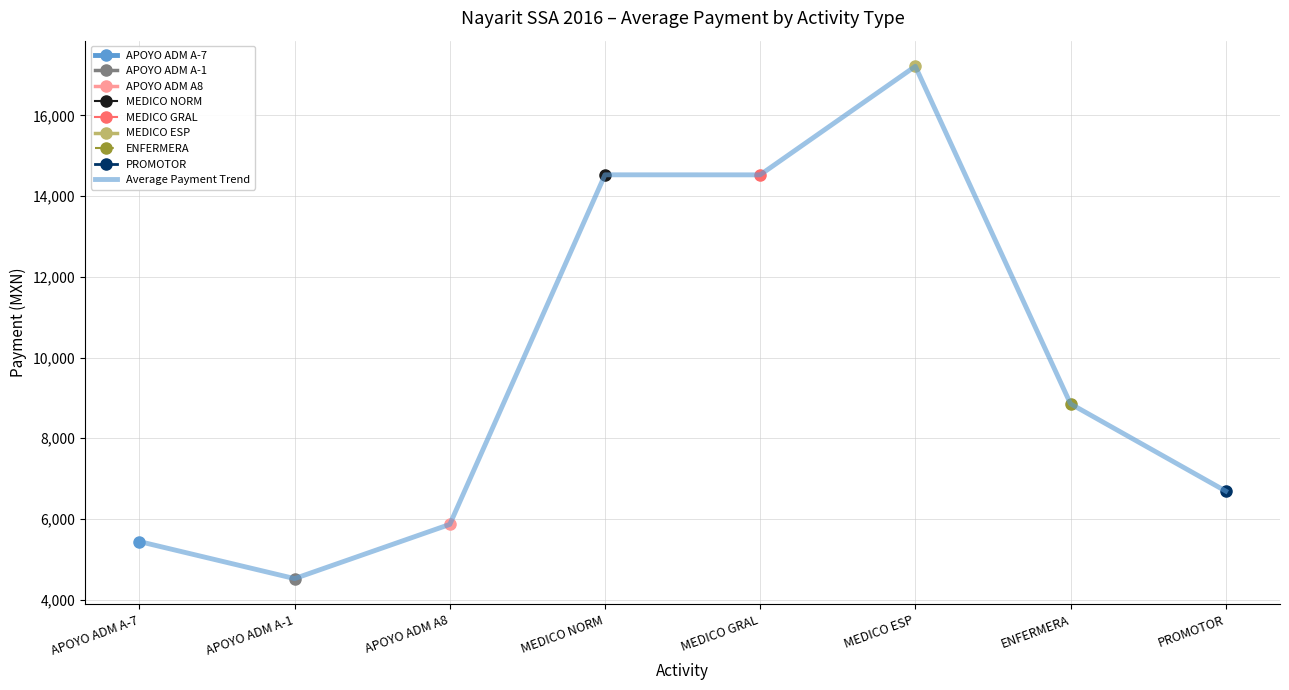

What is the difference between the values at MEDICO NORM and MEDICO ESP?

2690.0